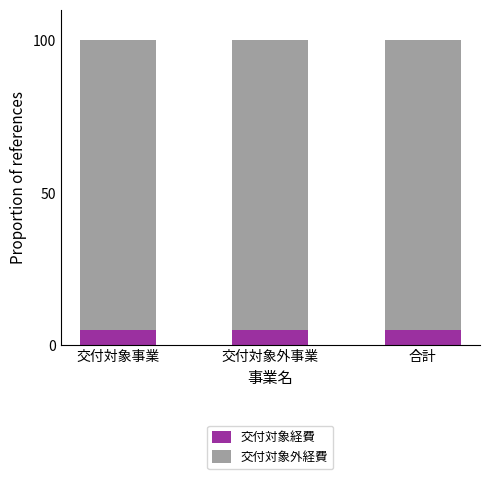

Is it true that 交付対象経費 equals 5 at 交付対象事業?

True